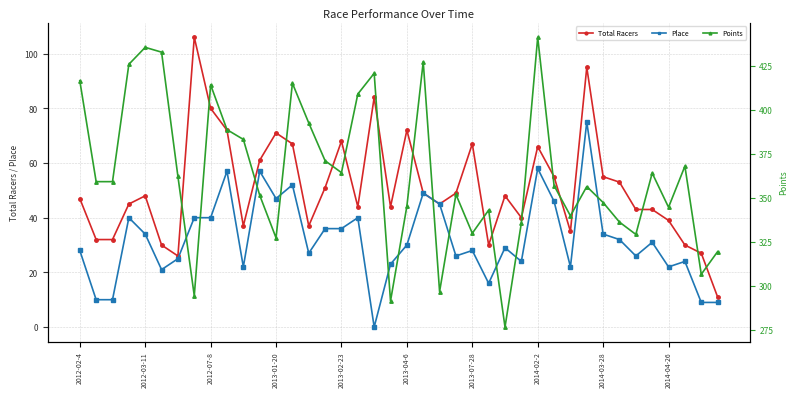

The Place series shows 19.6 at 2013-02-23. True or false?

False